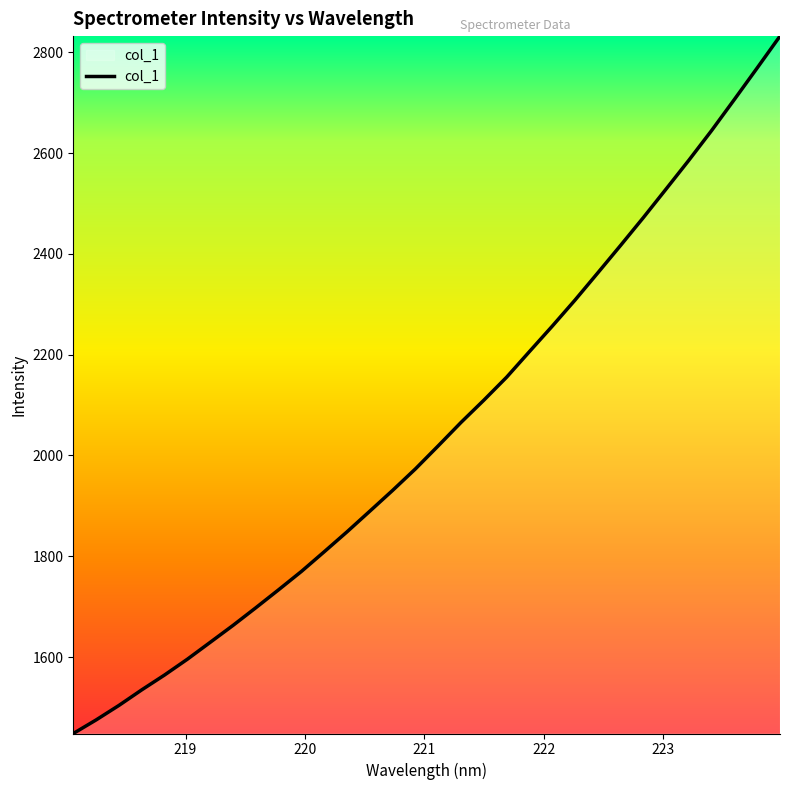

What is the greatest value displayed?

2831.9